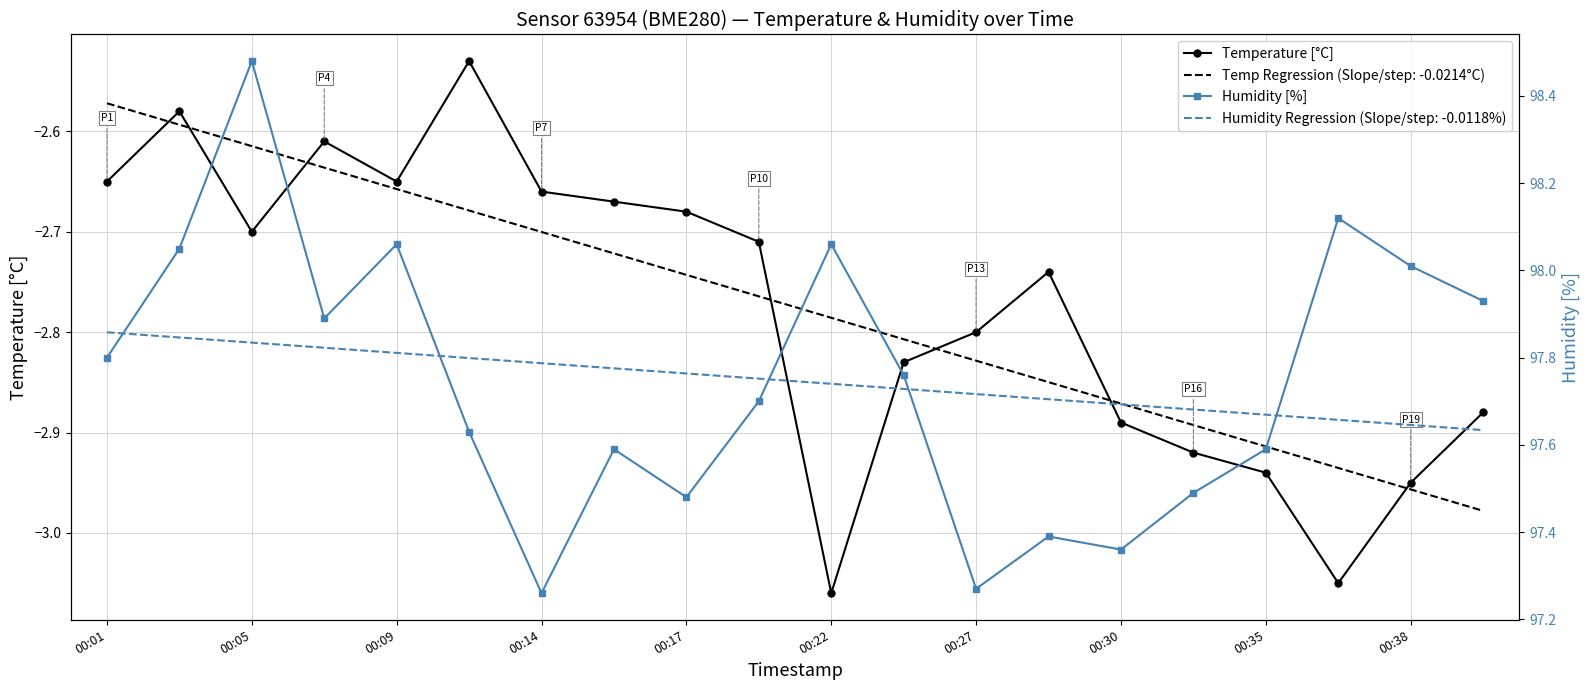

Reading right to left, extract all data points from this chart.

Temperature [°C]: -2.9	-3.0	-3.0	-2.9	-2.9	-2.9	-2.7	-2.8	-2.8	-3.1	-2.7	-2.7	-2.7	-2.7	-2.5	-2.6	-2.6	-2.7	-2.6	-2.6
Humidity [%]: 97.9	98.0	98.1	97.6	97.5	97.4	97.4	97.3	97.8	98.1	97.7	97.5	97.6	97.3	97.6	98.1	97.9	98.5	98.0	97.8